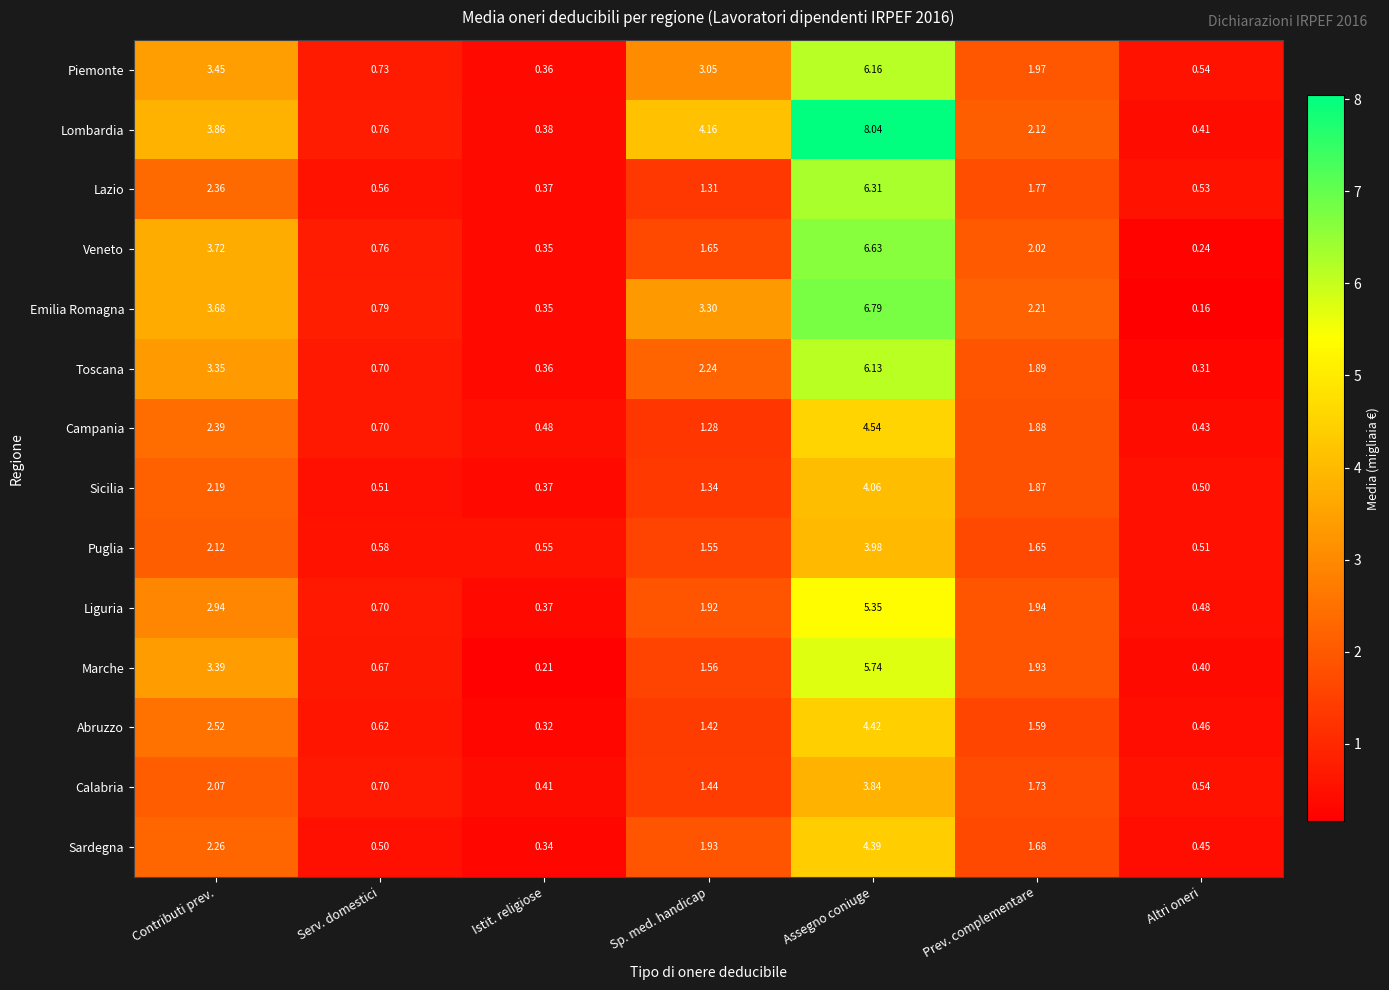

Which series has the largest total across all categories?

Lombardia